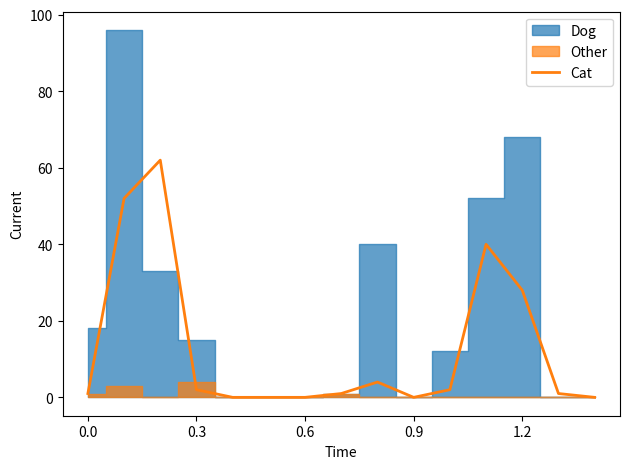

The value of Cat at 0.9 is -22. True or false?

False